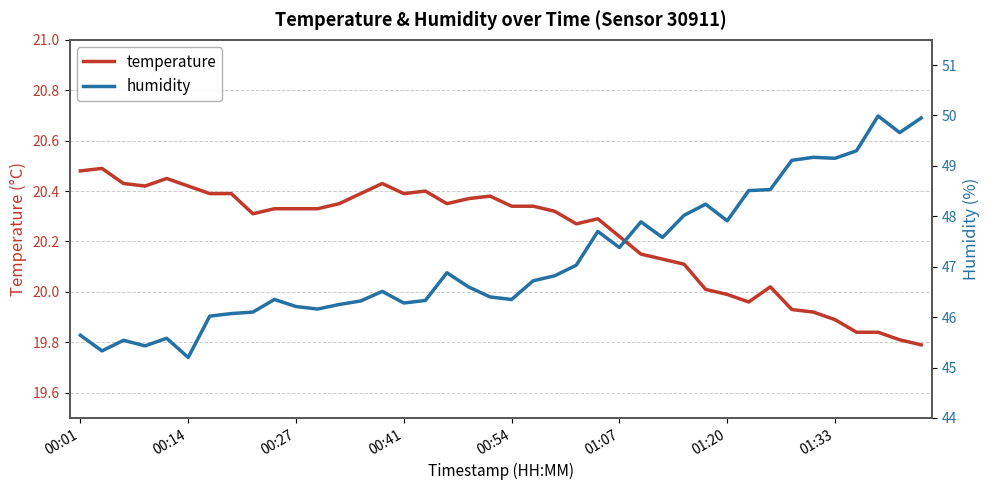

The value of temperature at 00:14 is 8.8. True or false?

False